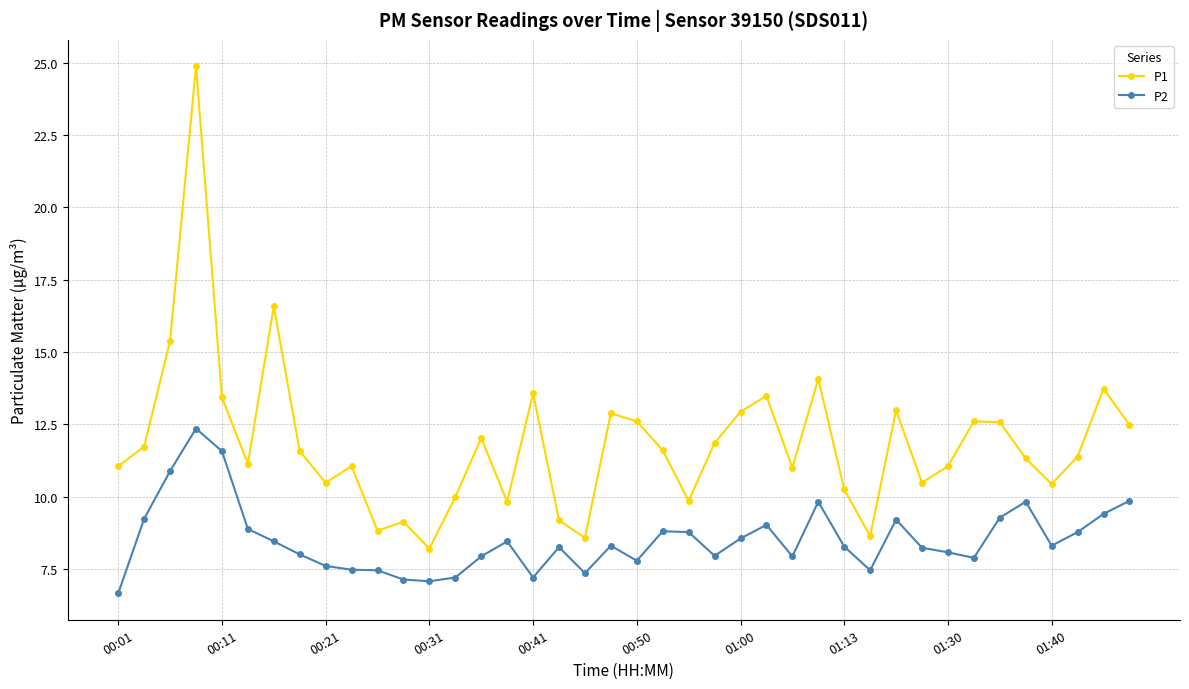

What is the difference between the maximum and minimum values in the P2 series?

5.7